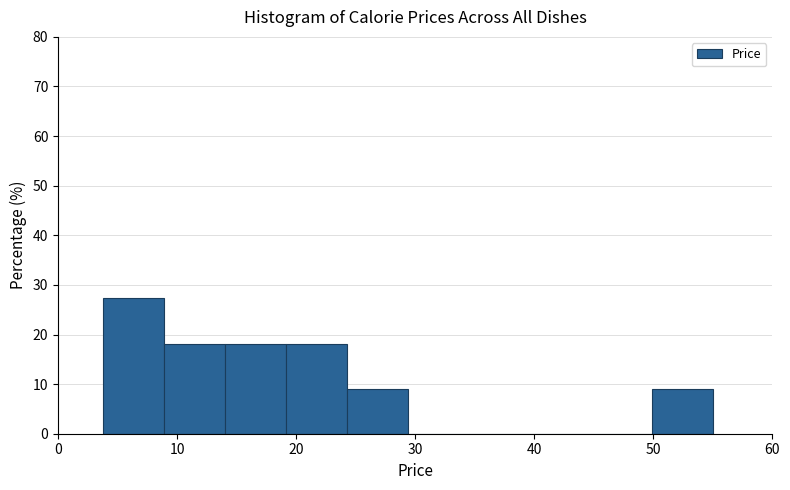

What is the height of the bar covering 14 to 19 on the x-axis? Neither the bar edges nor the heights are printed on the chart, so give them approximately, as read against the axes.

18